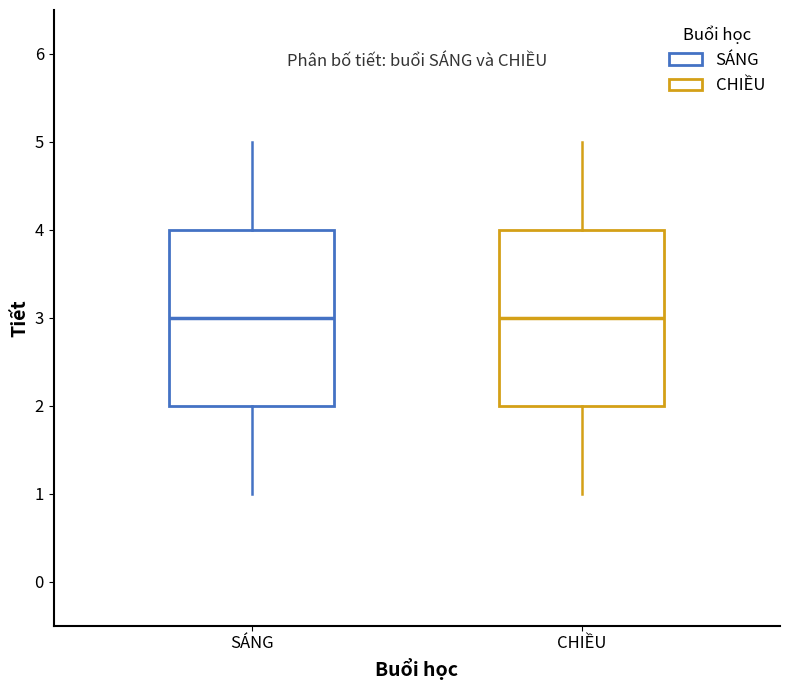

Reading left to right, read every box against the y-axis: the position of its median line, the range the box covers, and the ends of its whiskers. The values are not printed on the chart, so give them approximately, as read against the axis.

SÁNG: median 3, box 2 to 4, whiskers 1 to 5
CHIỀU: median 3, box 2 to 4, whiskers 1 to 5